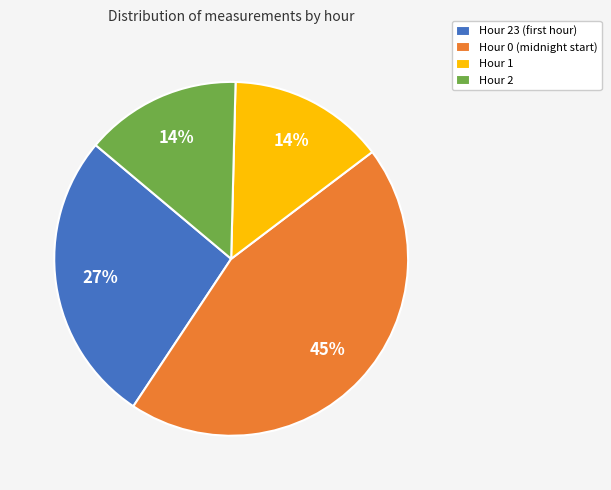

Count the number of slices in the pie.

4